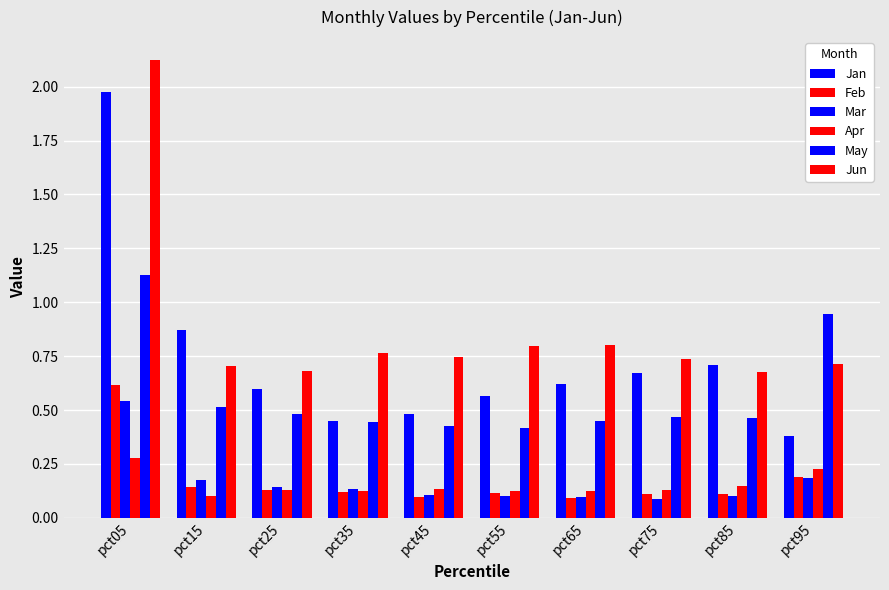

How many groups of bars are there?

10